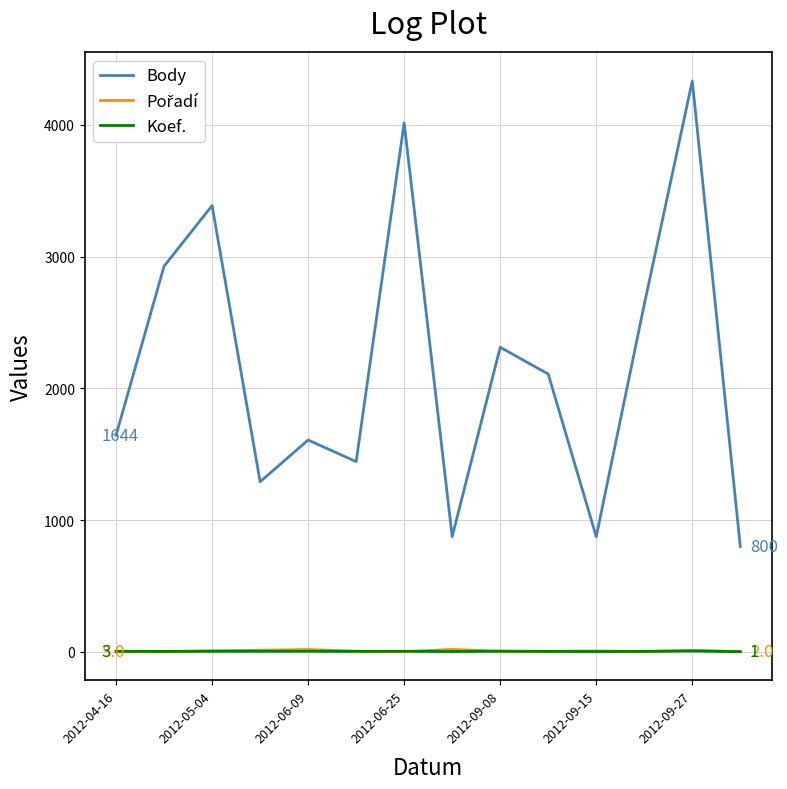

In Body, how many points are higher than both neighbors (excluding endpoints)?

5